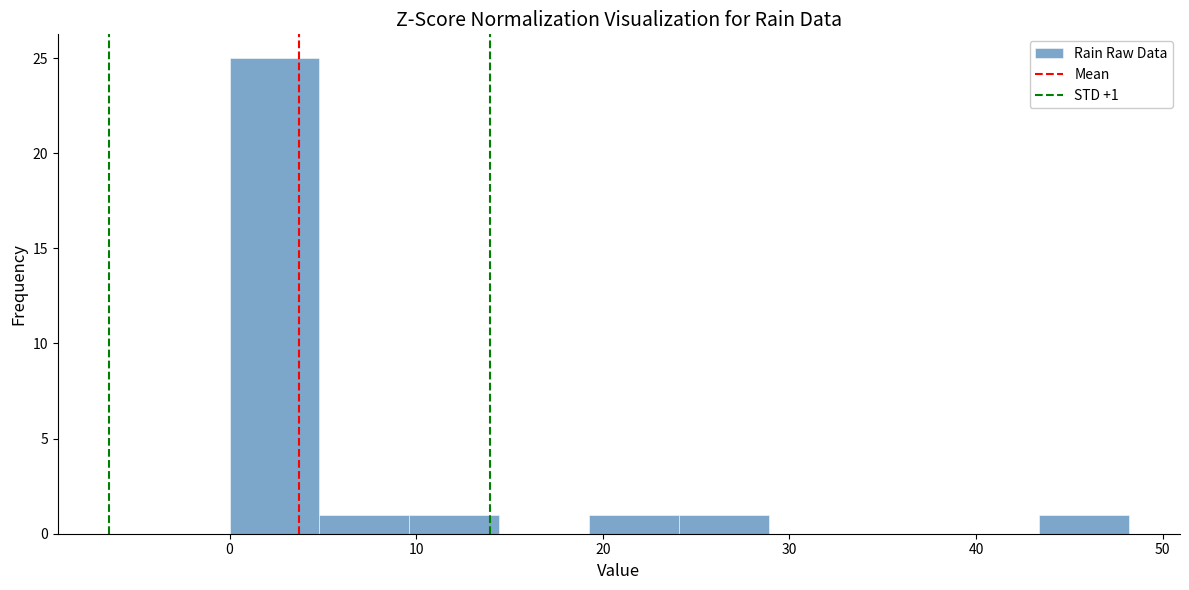

Which range on the x-axis has the tallest bar?

0 to 5